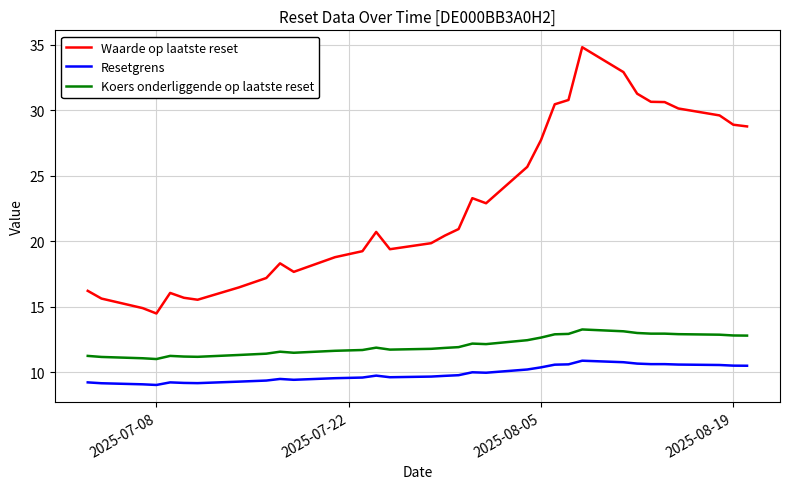

Rank the series by their maximum value, from highest to lowest.

Waarde op laatste reset, Koers onderliggende op laatste reset, Resetgrens